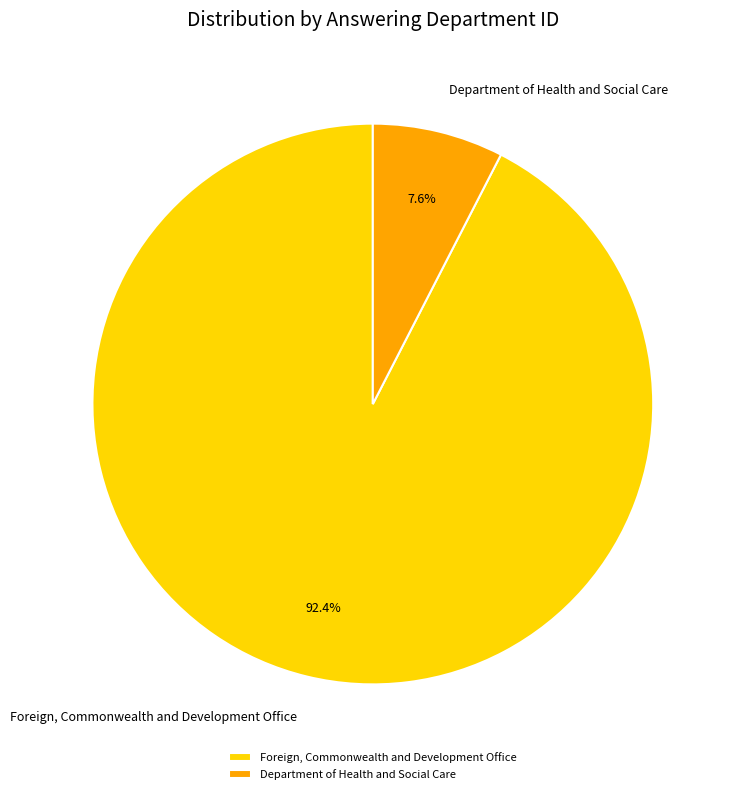

How many segments does this pie chart have?

2